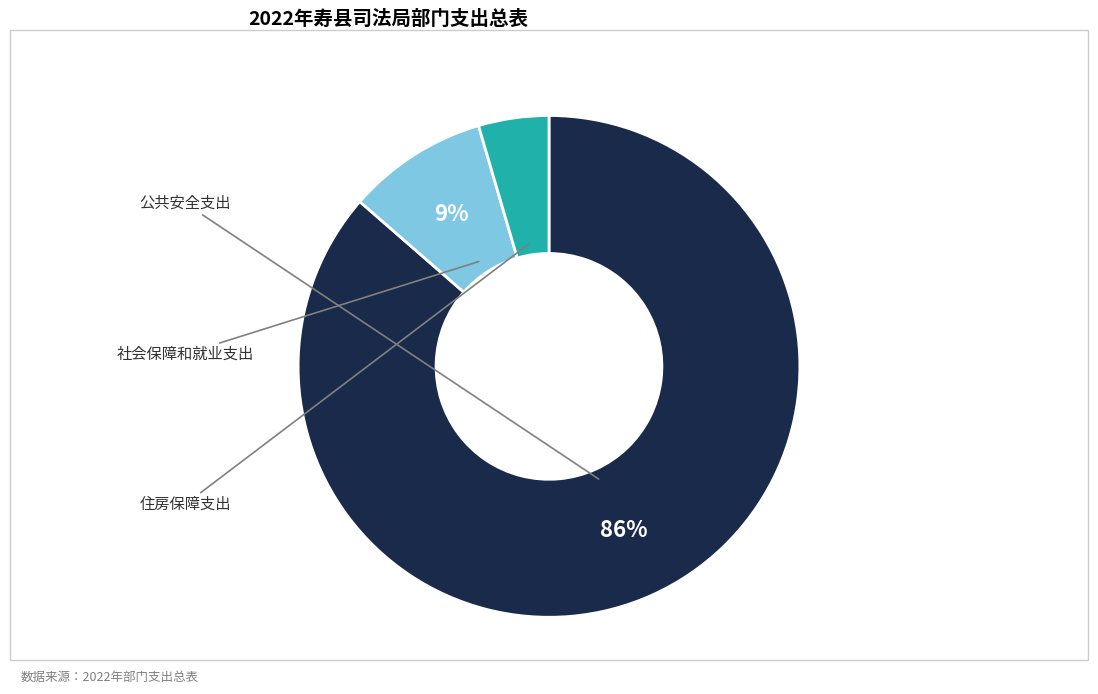

Is there any slice that represents more than half of the pie?

Yes